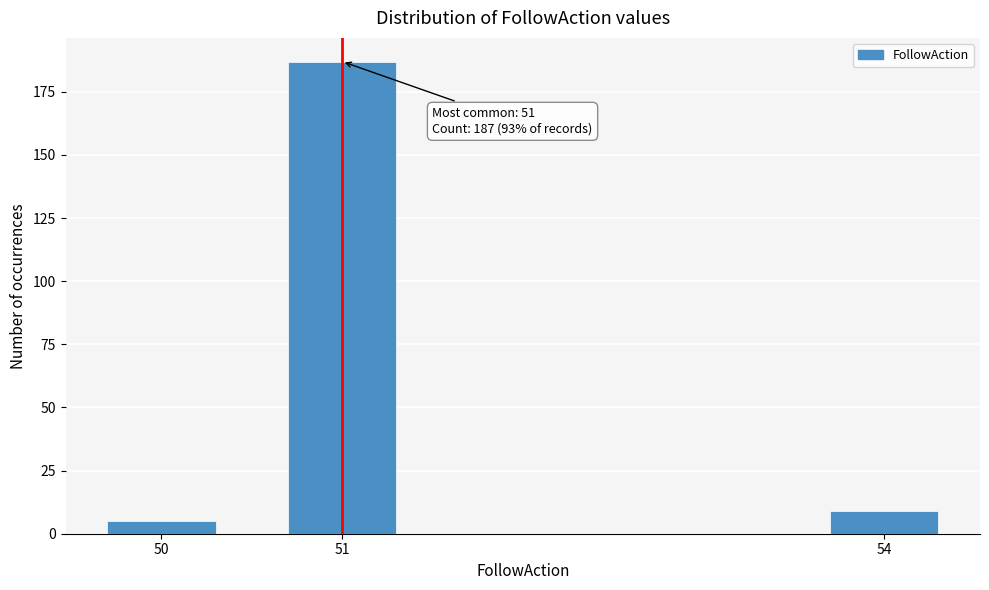

Reading left to right, what are all the values shown in this chart?

50=5	51=187	54=9